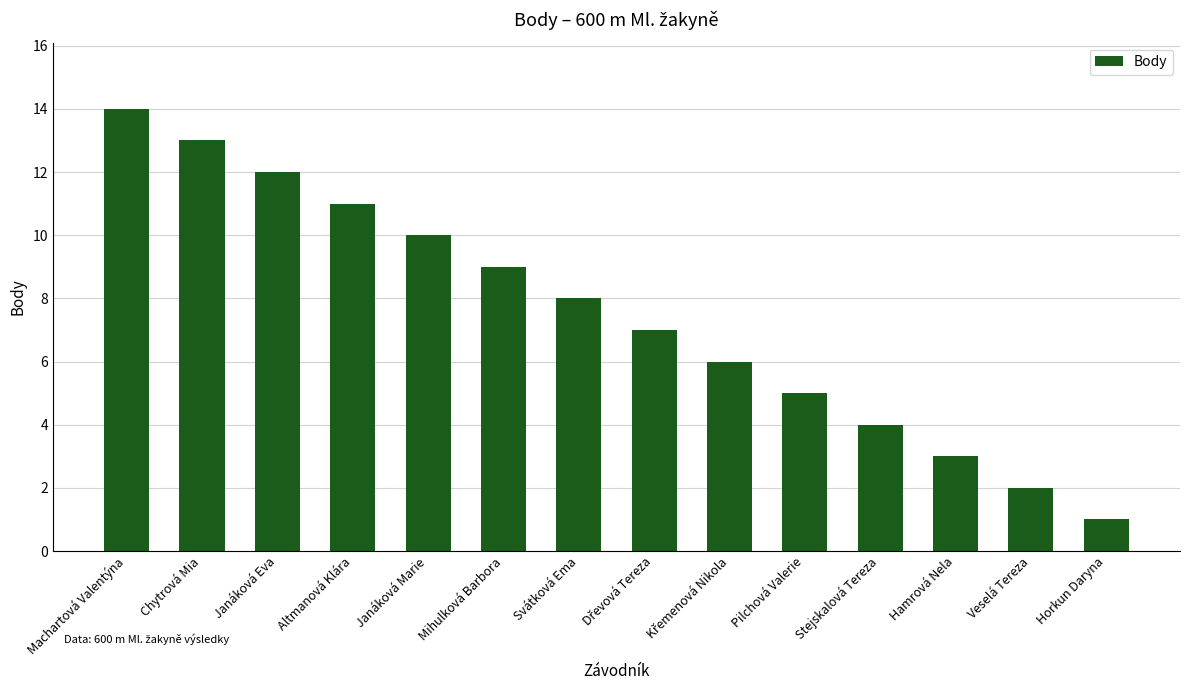

What is the maximum value shown in the chart?

14